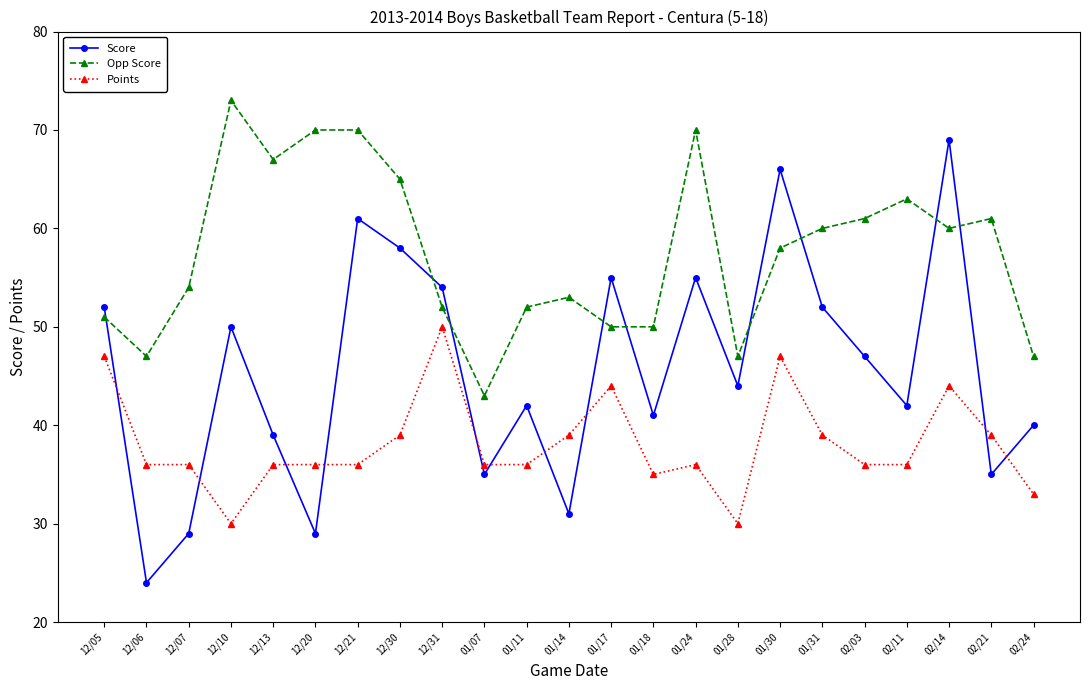

Reading left to right, list all the values displayed in this chart.

Score: 12/05=52	12/06=24	12/07=29	12/10=50	12/13=39	12/20=29	12/21=61	12/30=58	12/31=54	01/07=35	01/11=42	01/14=31	01/17=55	01/18=41	01/24=55	01/28=44	01/30=66	01/31=52	02/03=47	02/11=42	02/14=69	02/21=35	02/24=40
Opp Score: 12/05=51	12/06=47	12/07=54	12/10=73	12/13=67	12/20=70	12/21=70	12/30=65	12/31=52	01/07=43	01/11=52	01/14=53	01/17=50	01/18=50	01/24=70	01/28=47	01/30=58	01/31=60	02/03=61	02/11=63	02/14=60	02/21=61	02/24=47
Points: 12/05=47	12/06=36	12/07=36	12/10=30	12/13=36	12/20=36	12/21=36	12/30=39	12/31=50	01/07=36	01/11=36	01/14=39	01/17=44	01/18=35	01/24=36	01/28=30	01/30=47	01/31=39	02/03=36	02/11=36	02/14=44	02/21=39	02/24=33